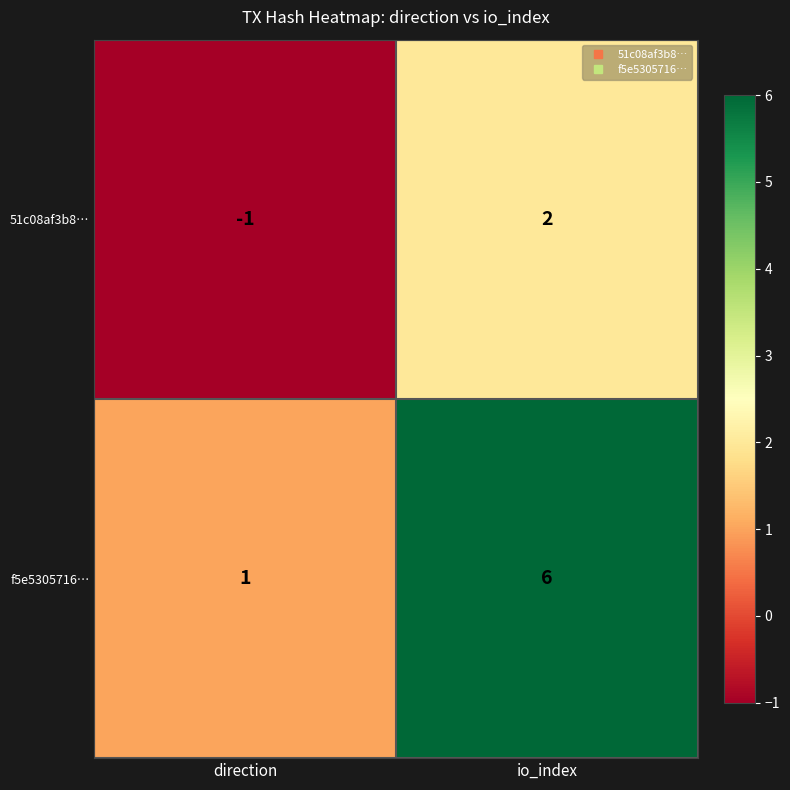

List the series in order of their overall mean, lowest first.

51c08af3b8…, f5e5305716…